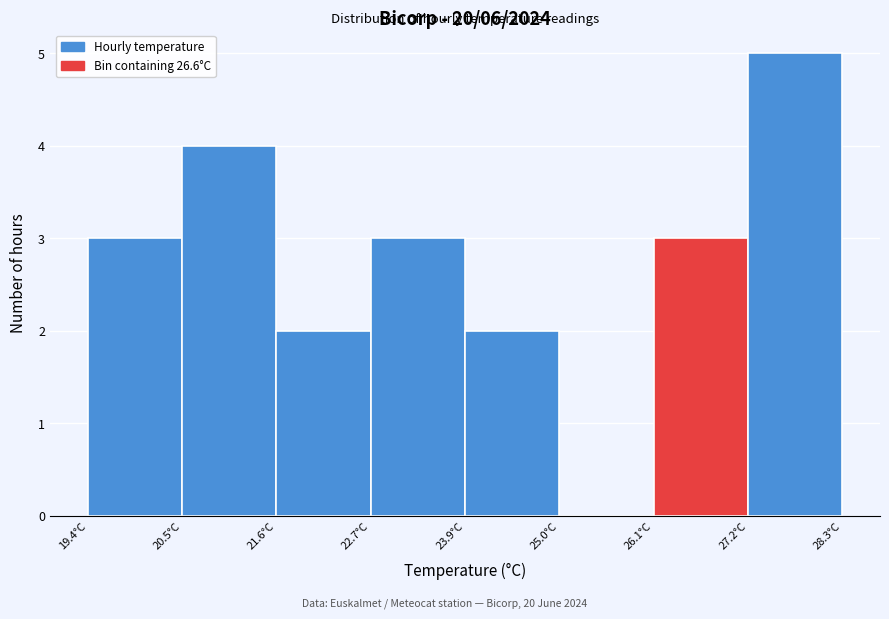

Which range on the x-axis has the tallest bar?

27.2 to 28.4